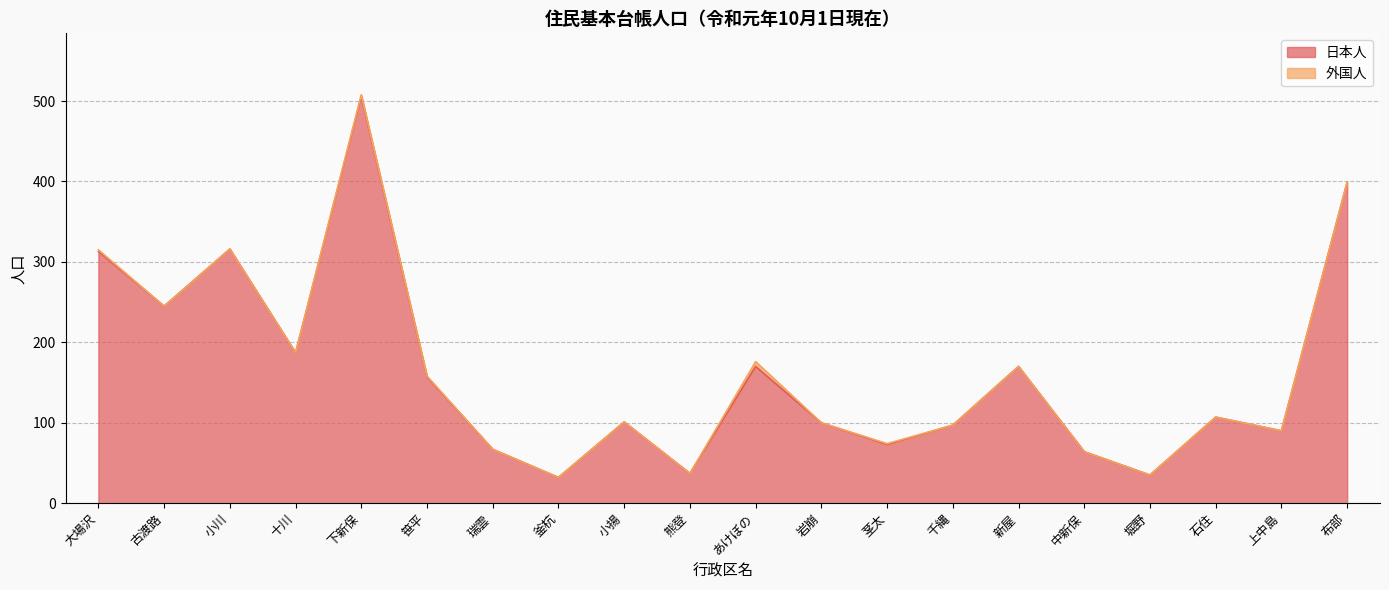

What is the difference between the values at 笹平 and あけぼの?

13